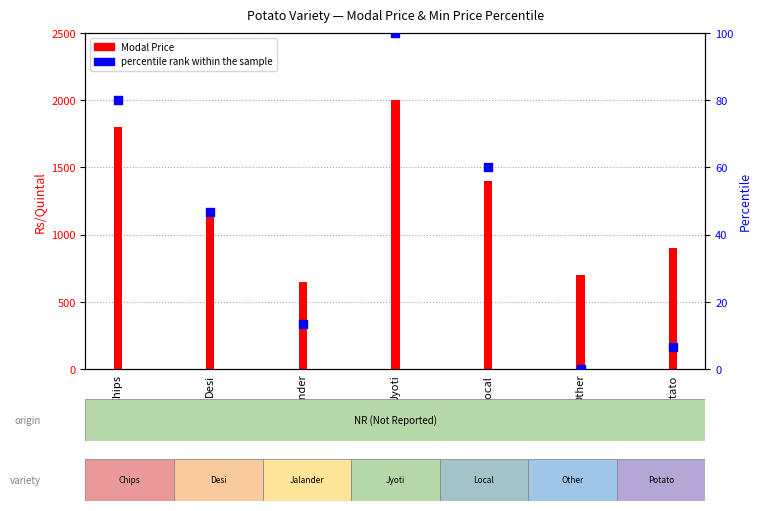

Which has a higher value, Local or Jyoti?

Jyoti